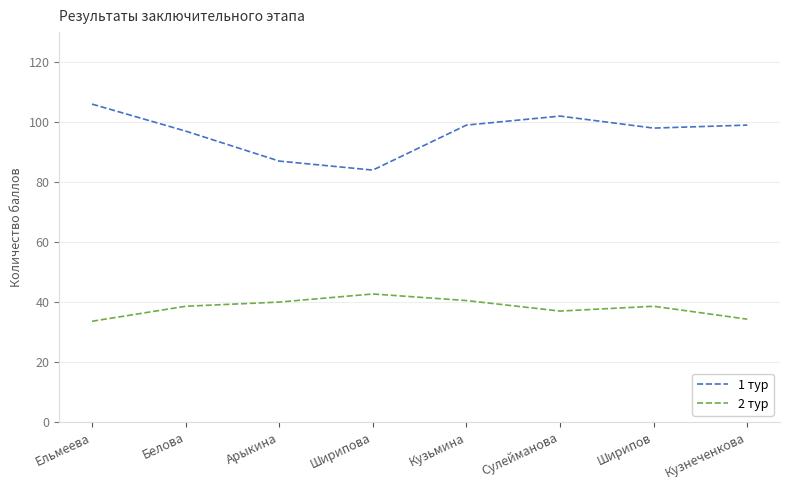

What are all the series names shown in the legend?

1 тур, 2 тур